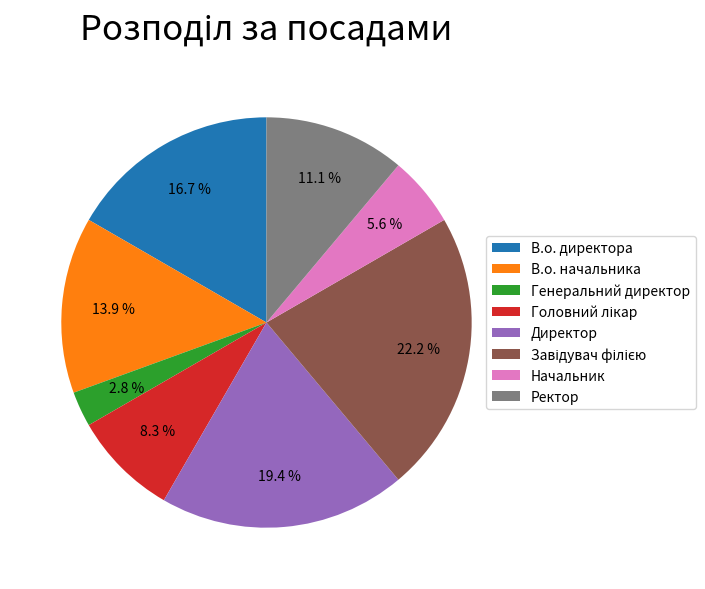

What percentage is NOT represented by В.о. начальника?

86.1%